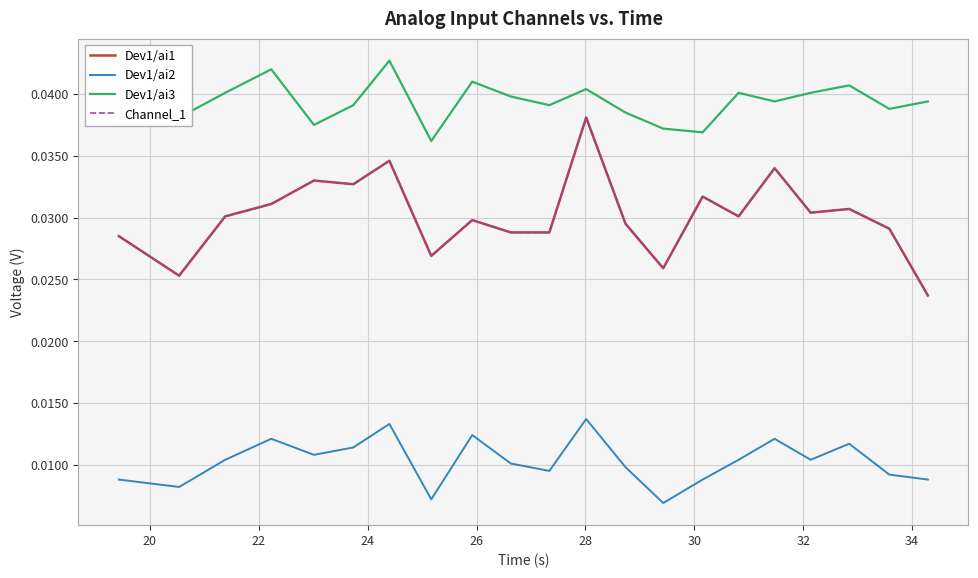

True or false: Dev1/ai3 and Channel_1 intersect in this chart.

False